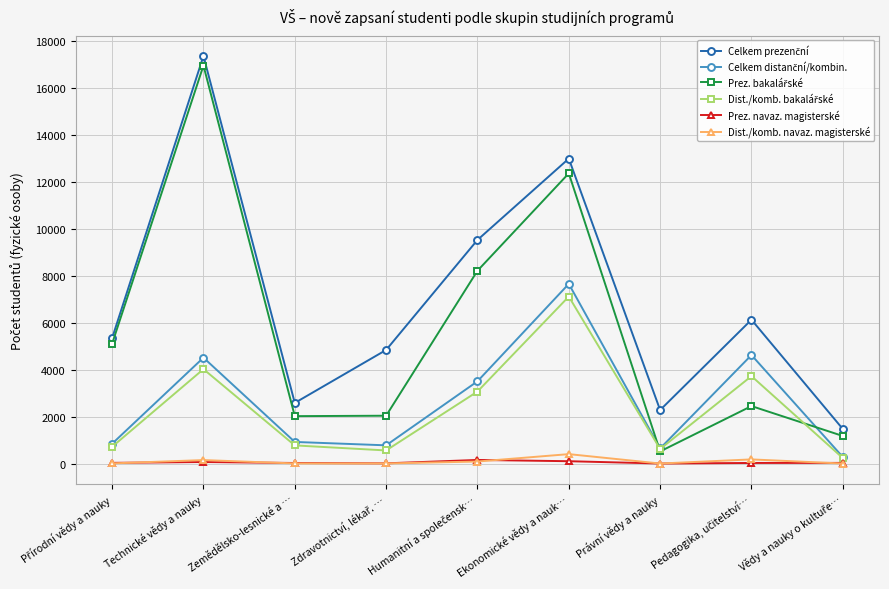

What is the greatest value displayed?

17379